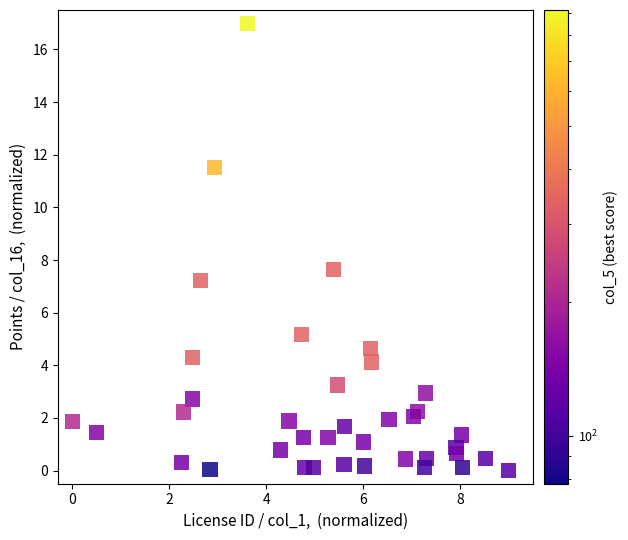

What Y value in the scatter plot is closest to 8?

7.6